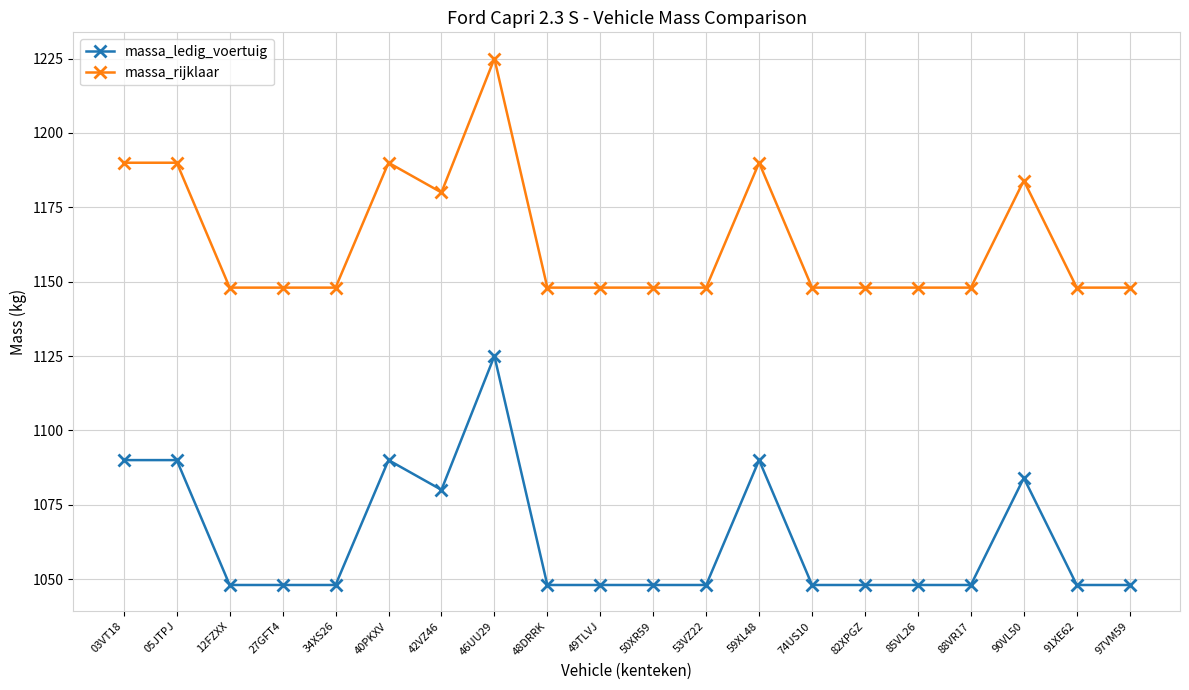

At which category is the sum across all series the highest?

46UU29